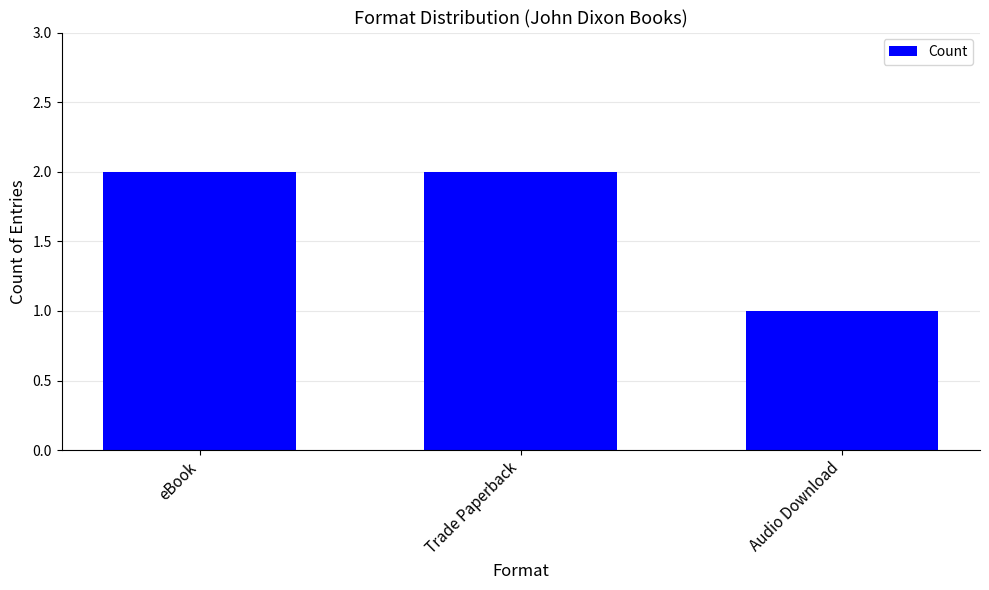

The value at Trade Paperback is 2. True or false?

True